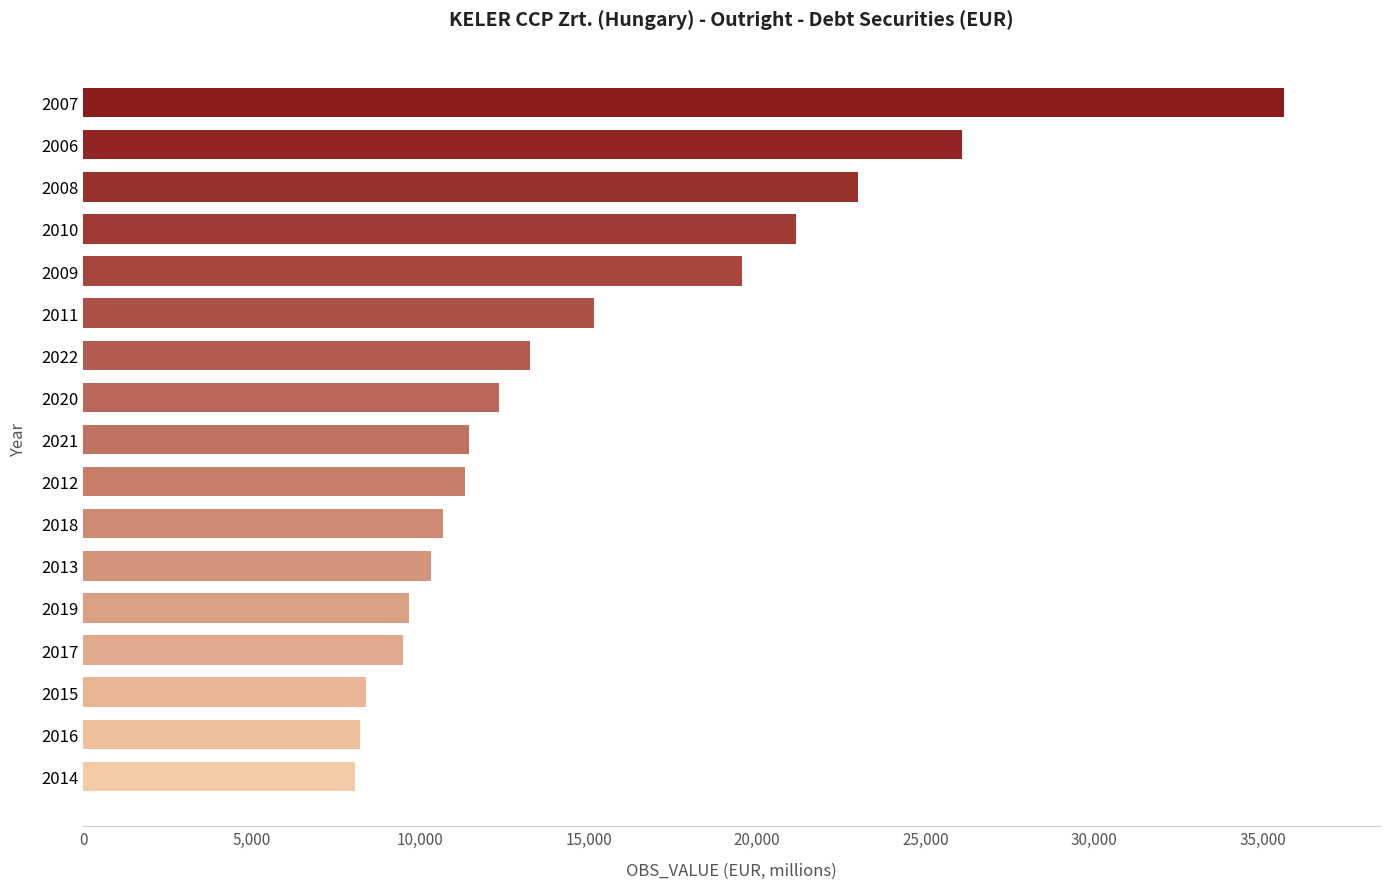

What is the difference between the maximum and minimum values?

27568.8